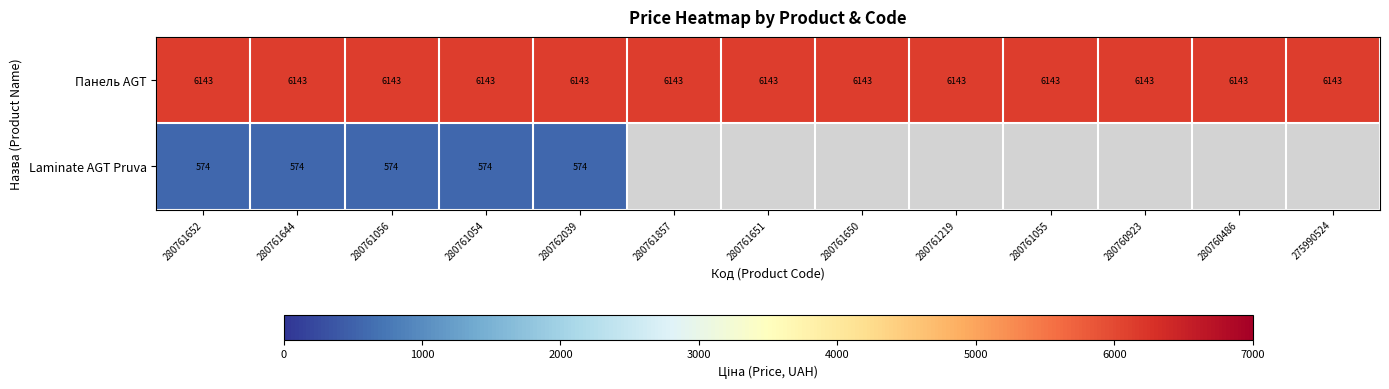

Read the Панель AGT value at 280761056.

6143.2